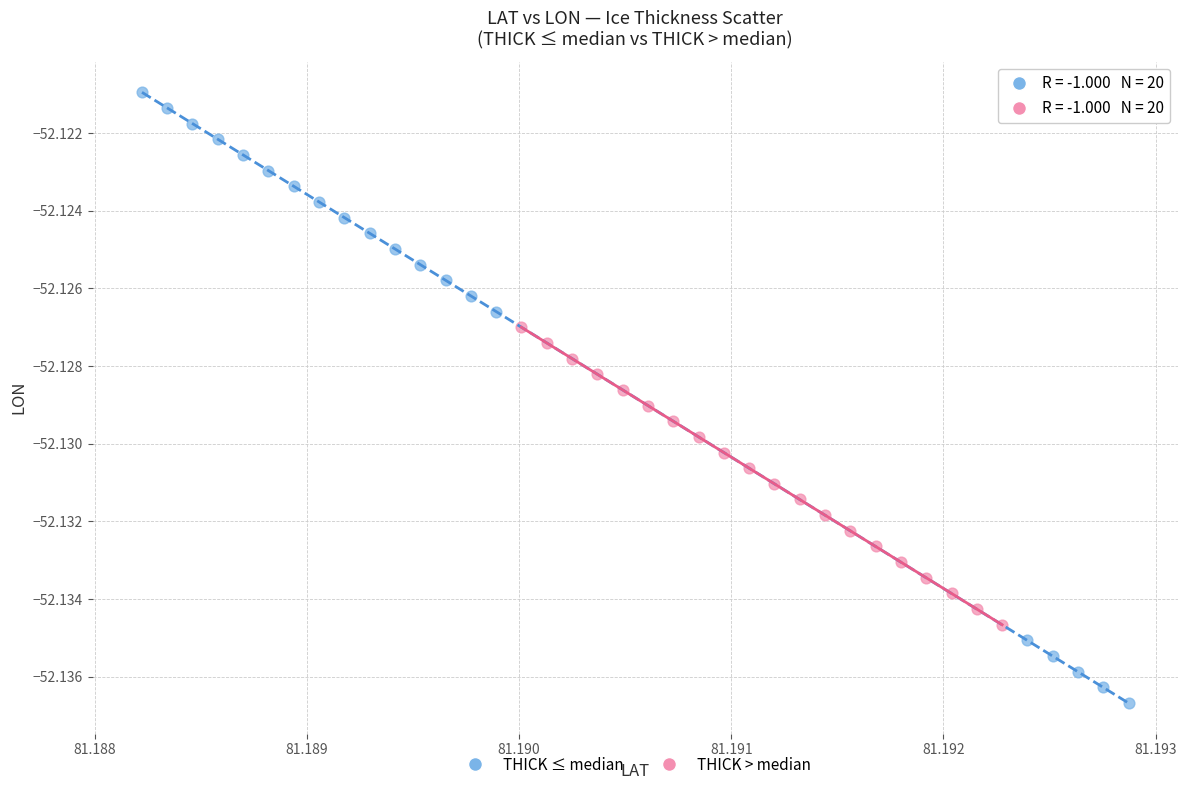

Which series reaches the minimum Y coordinate?

THICK ≤ median